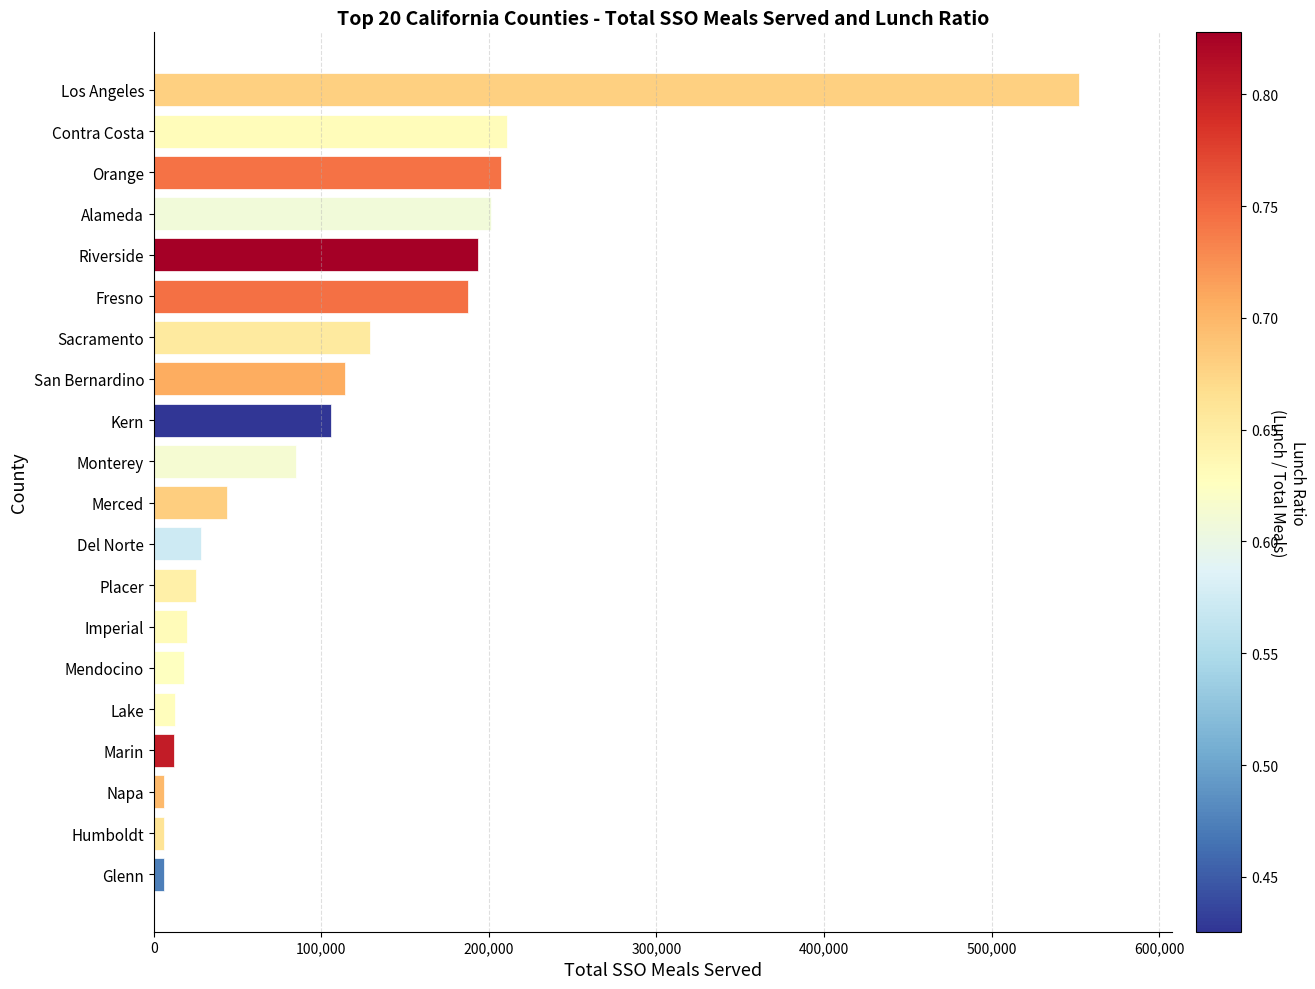

What is the maximum value shown in the chart?

552245